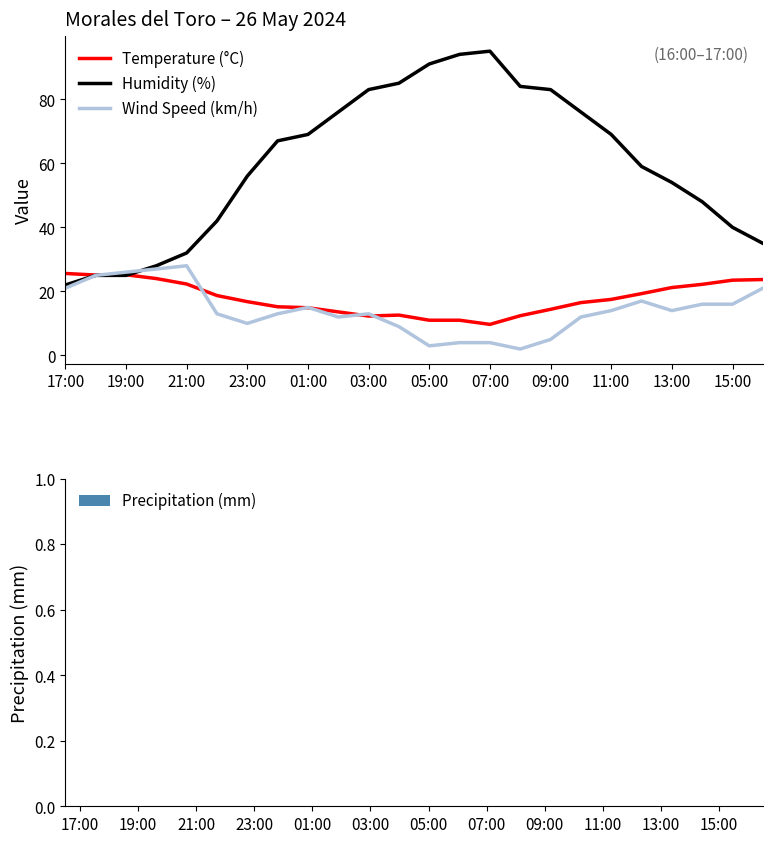

What is the greatest value displayed?

95.0